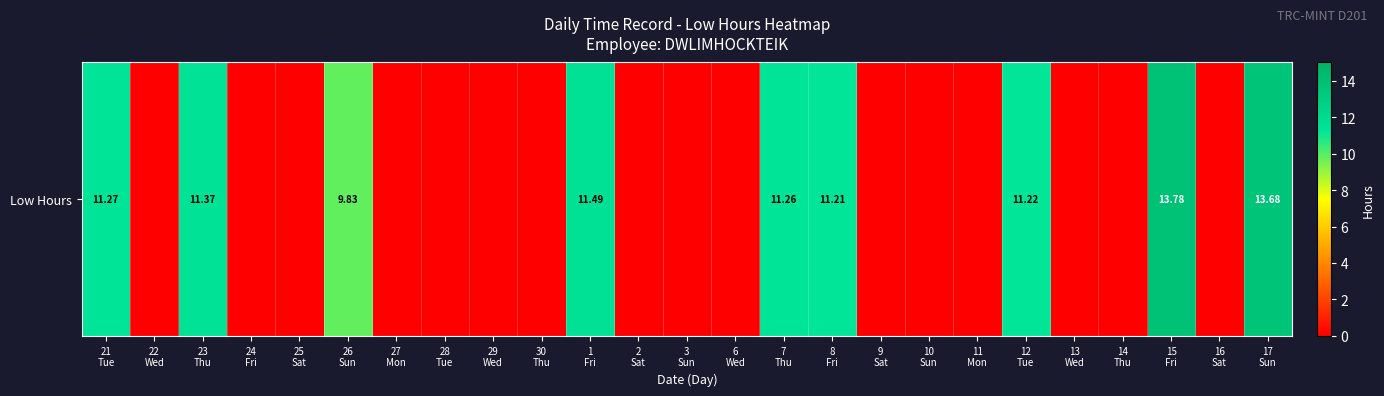

Which has a higher value, 7
Thu or 15
Fri?

15
Fri